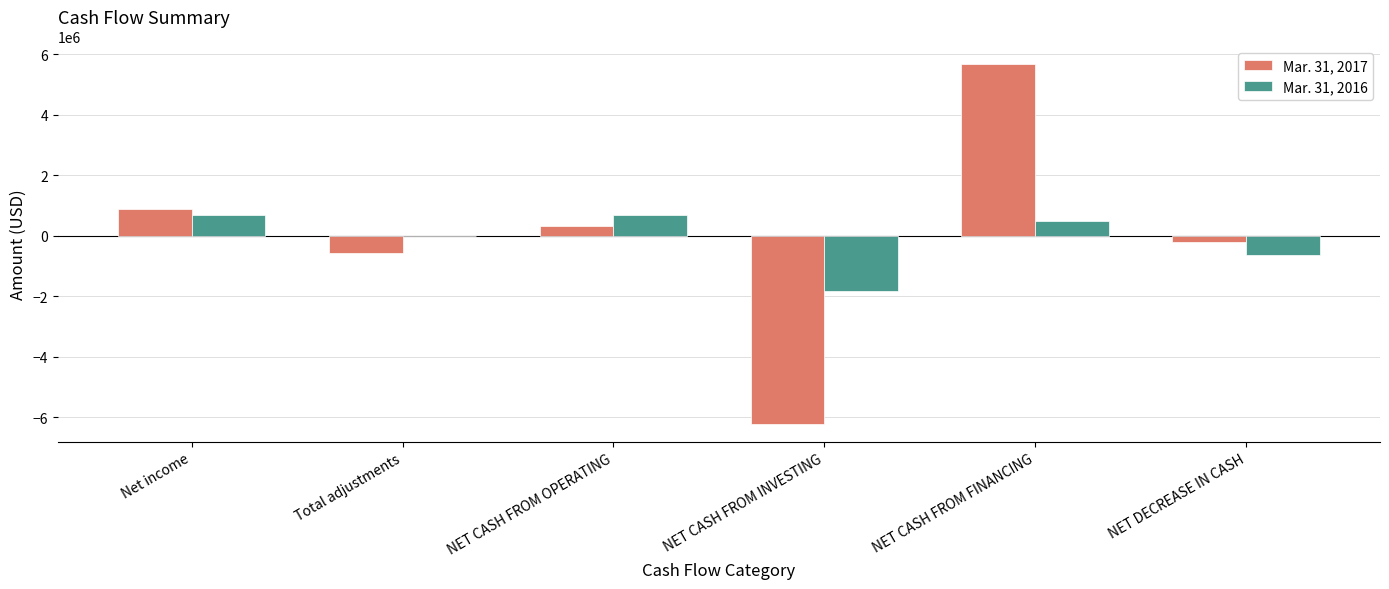

Which label corresponds to the largest value in the chart?

NET CASH FROM FINANCING